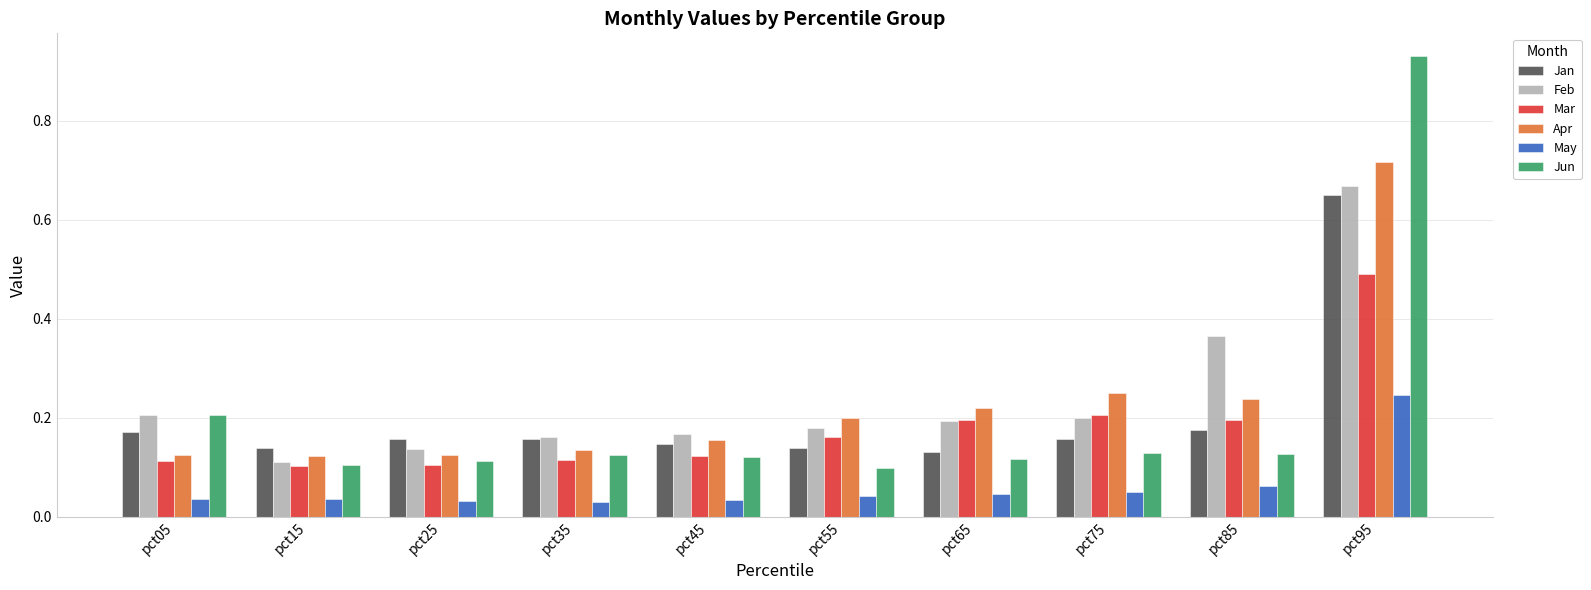

At pct85, list the series in order from smallest to largest.

May, Jun, Jan, Mar, Apr, Feb